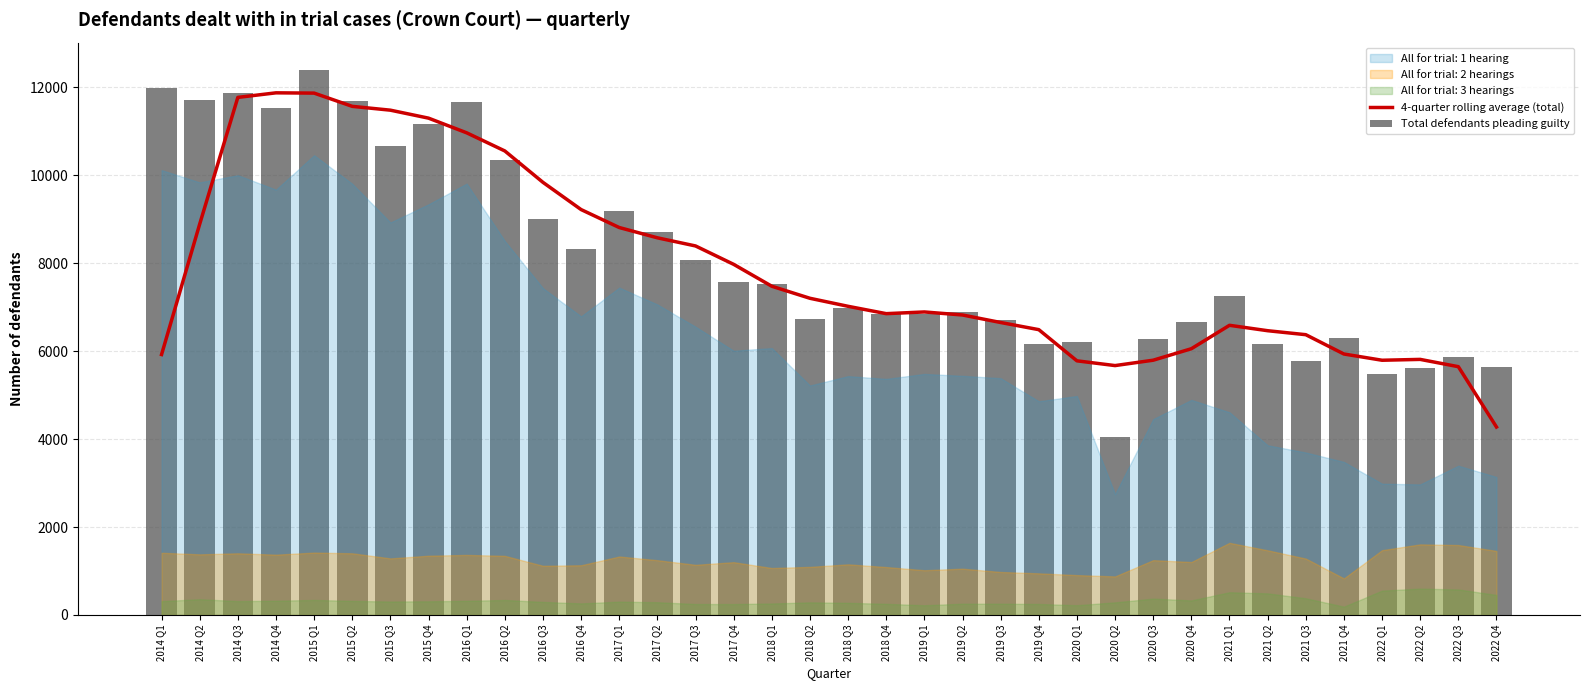

Which category has the lowest value in the 4-quarter rolling average (total) series?

2022 Q4